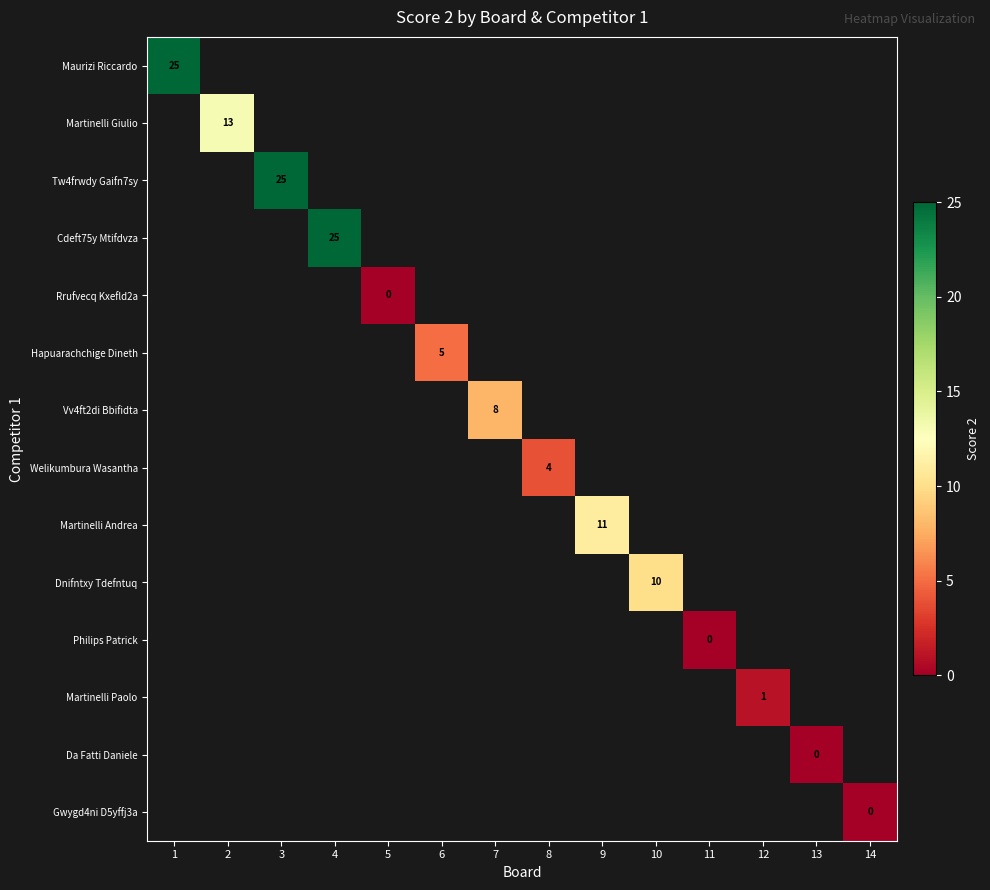

What is the maximum value shown in the chart?

25.0